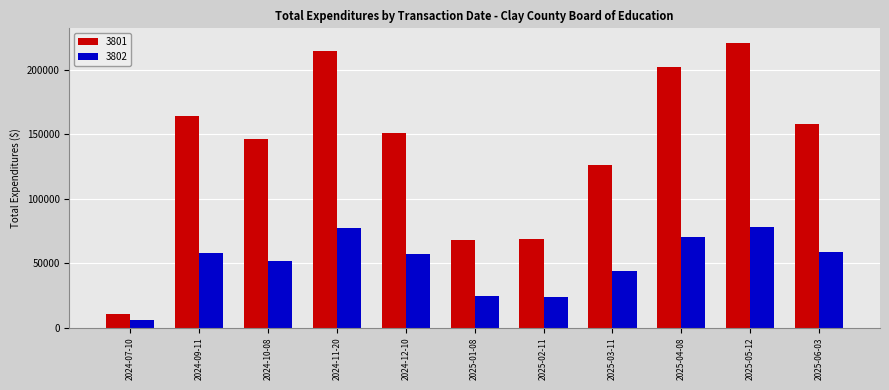

How many bars are there in total?

22